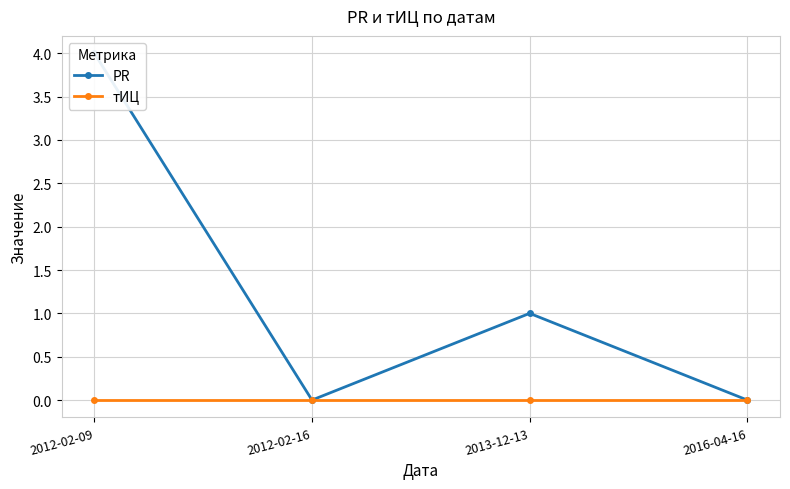

Rank the series at 2012-02-09 from highest to lowest value.

PR, тИЦ